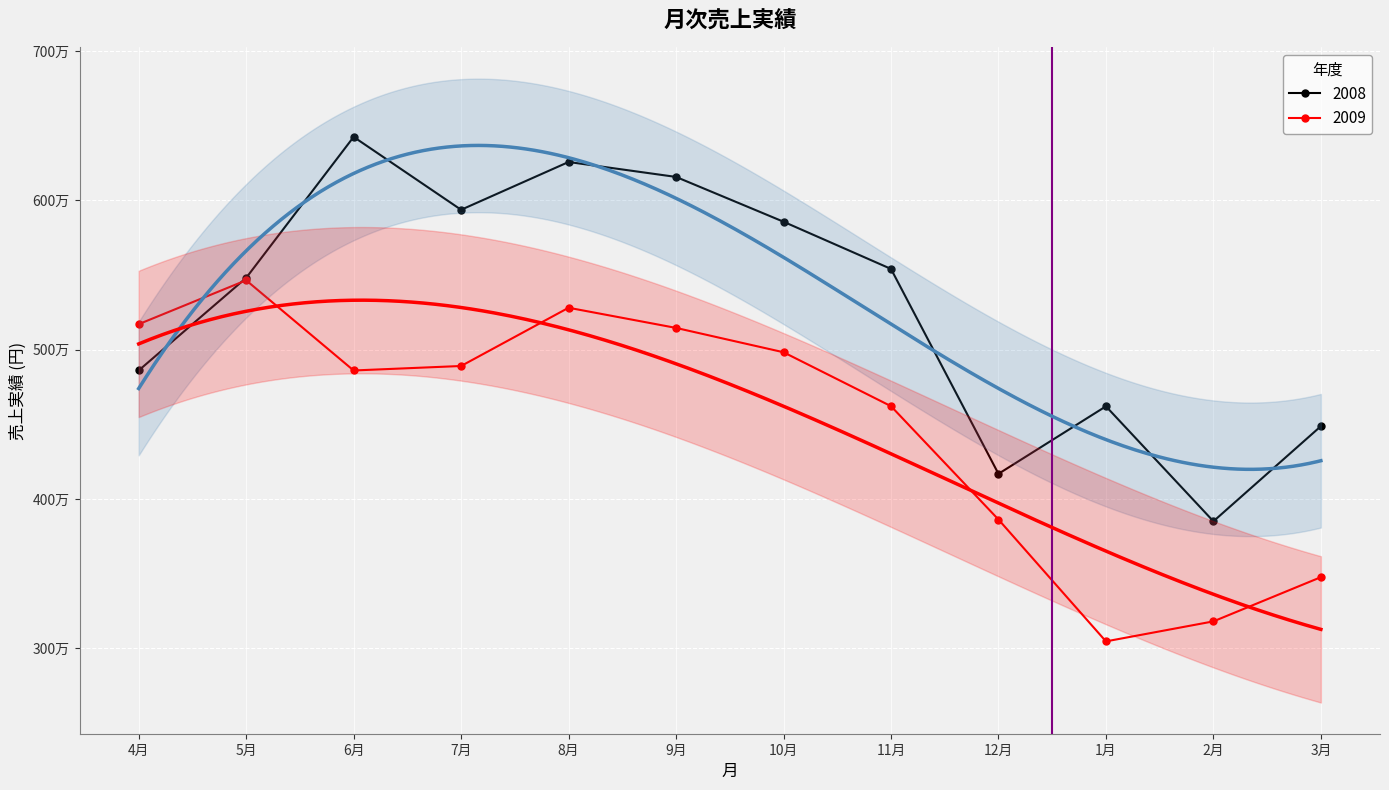

How many values in the 2008 series are below 5540000?

6